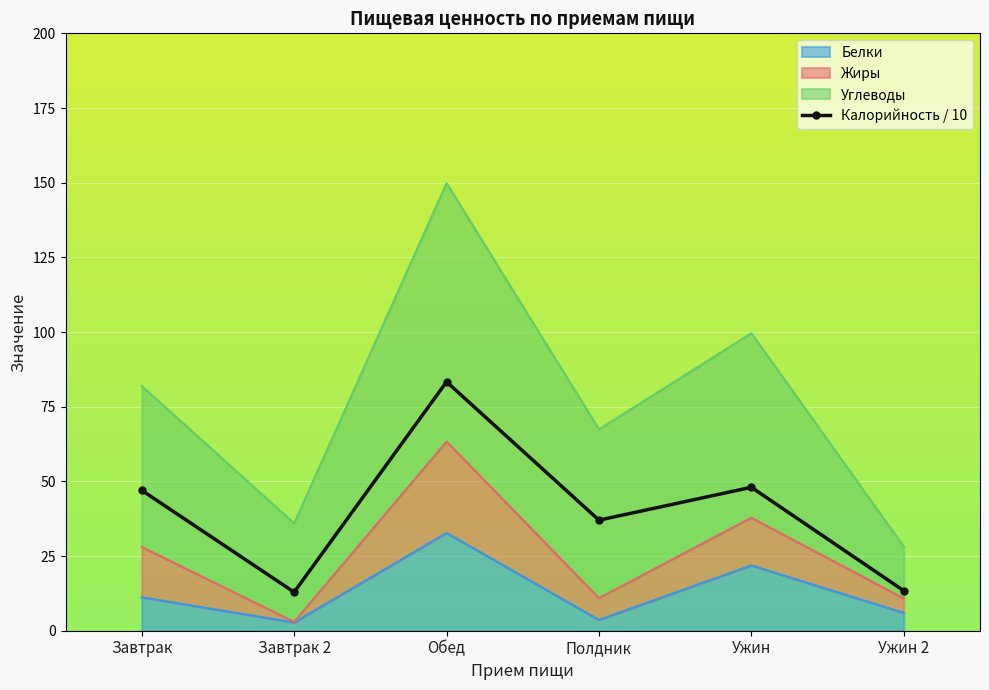

What is the label of the 4th point from the left?

Полдник